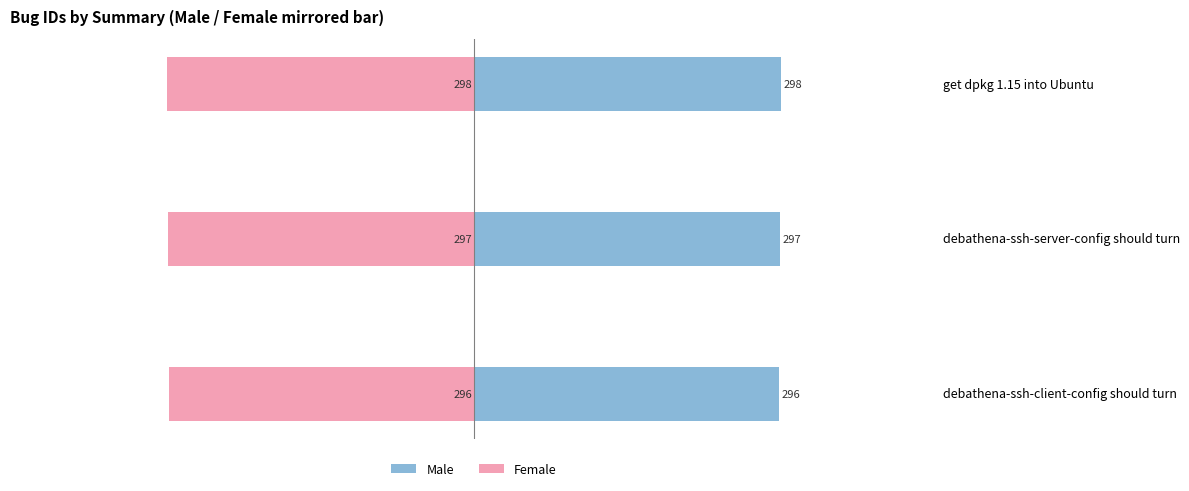

What is the value of the Female bar at the 2nd from the left?

-297